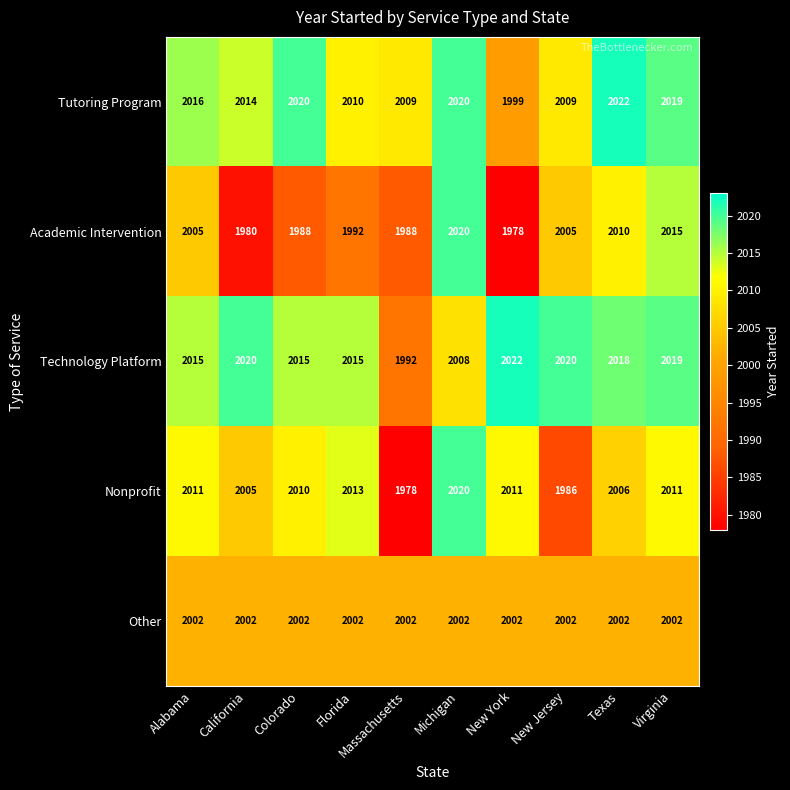

What is the total value across all series at Massachusetts?

9969